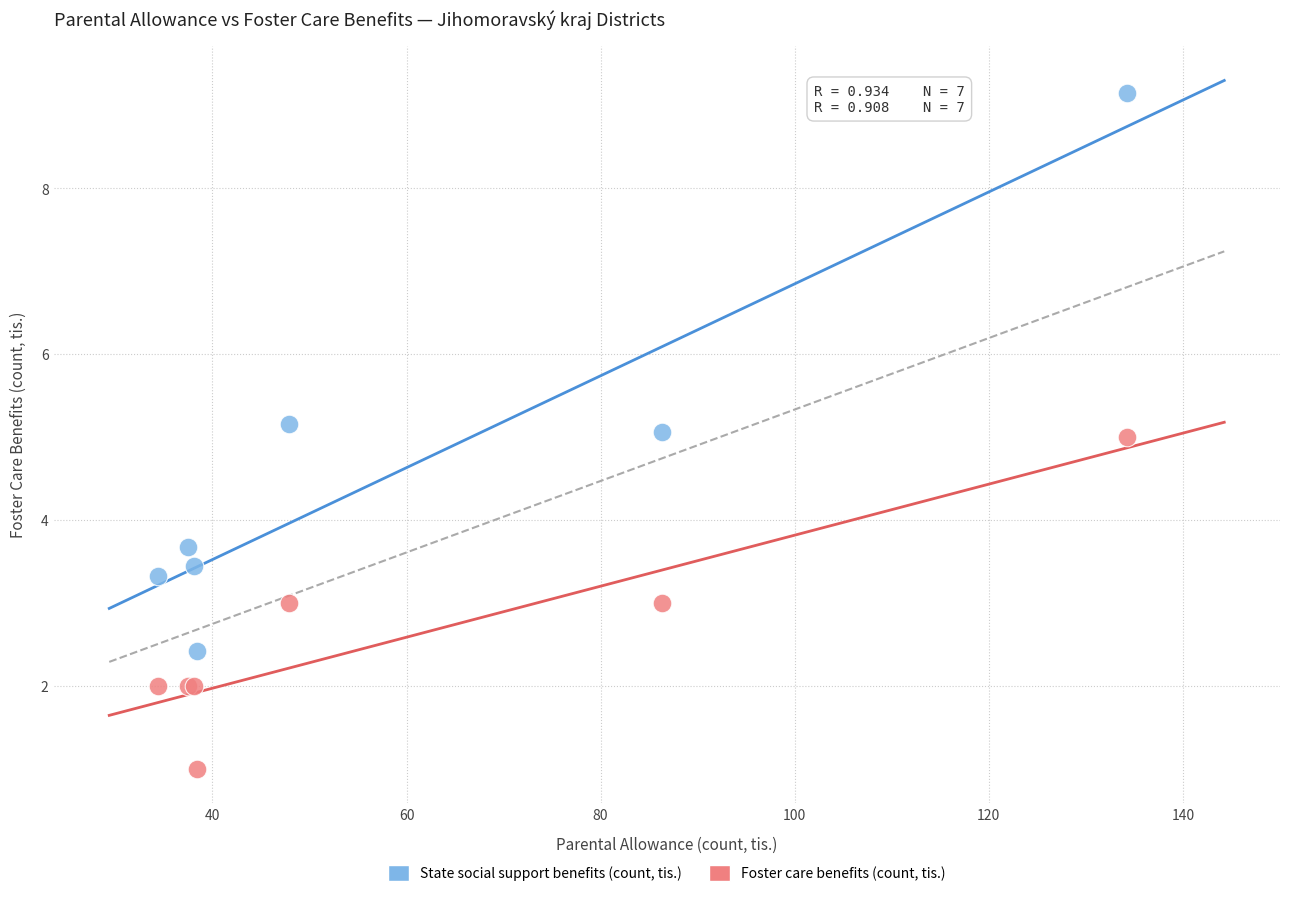

What is the X range (max minus min) for the scatter plot?

99.9